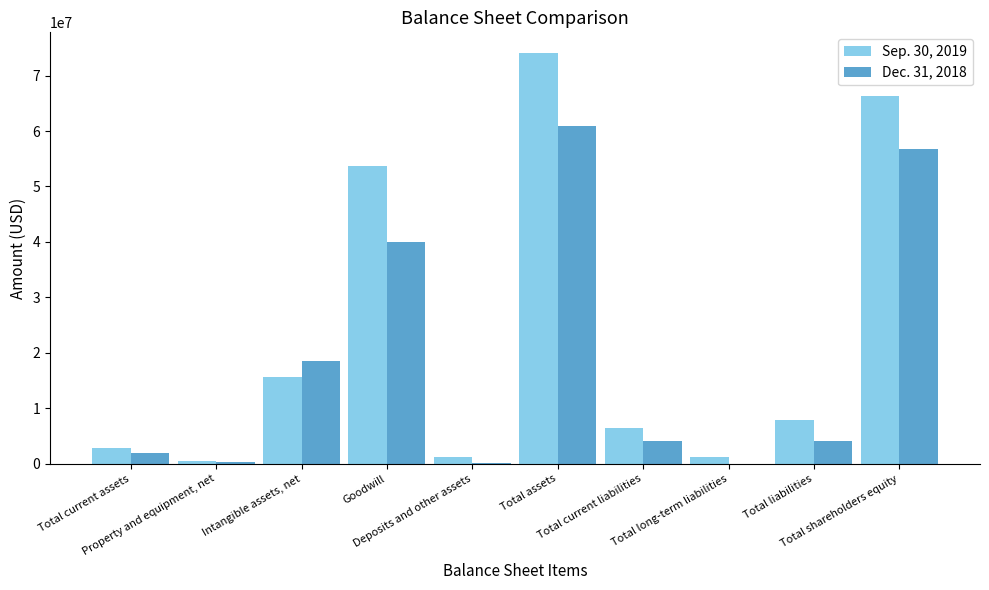

Which series has the largest total across all categories?

Sep. 30, 2019